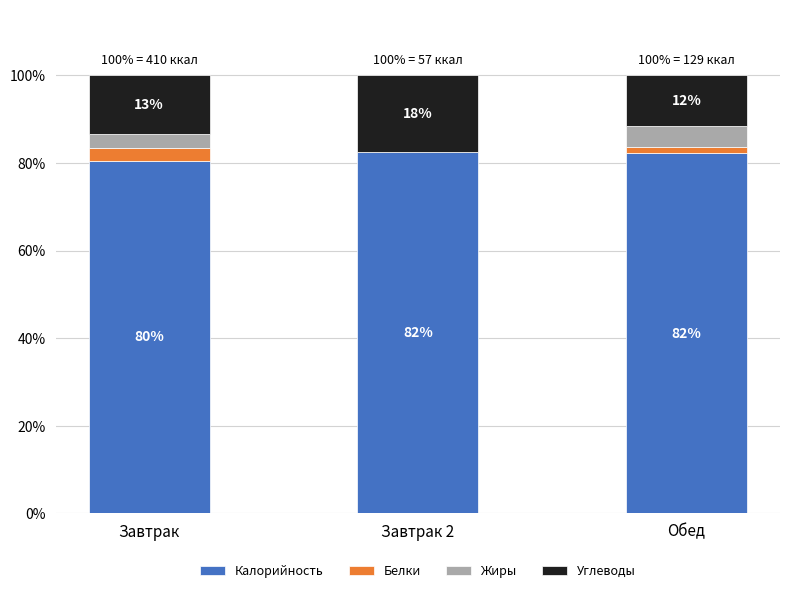

What are all the series names shown in the legend?

Калорийность, Белки, Жиры, Углеводы